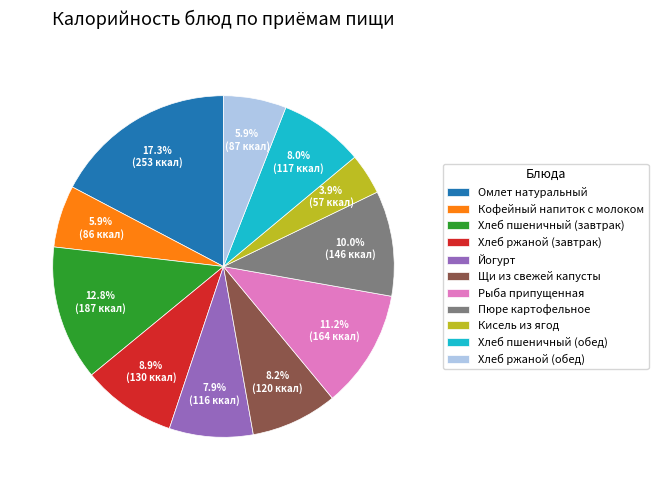

How many slices are in this pie chart?

11